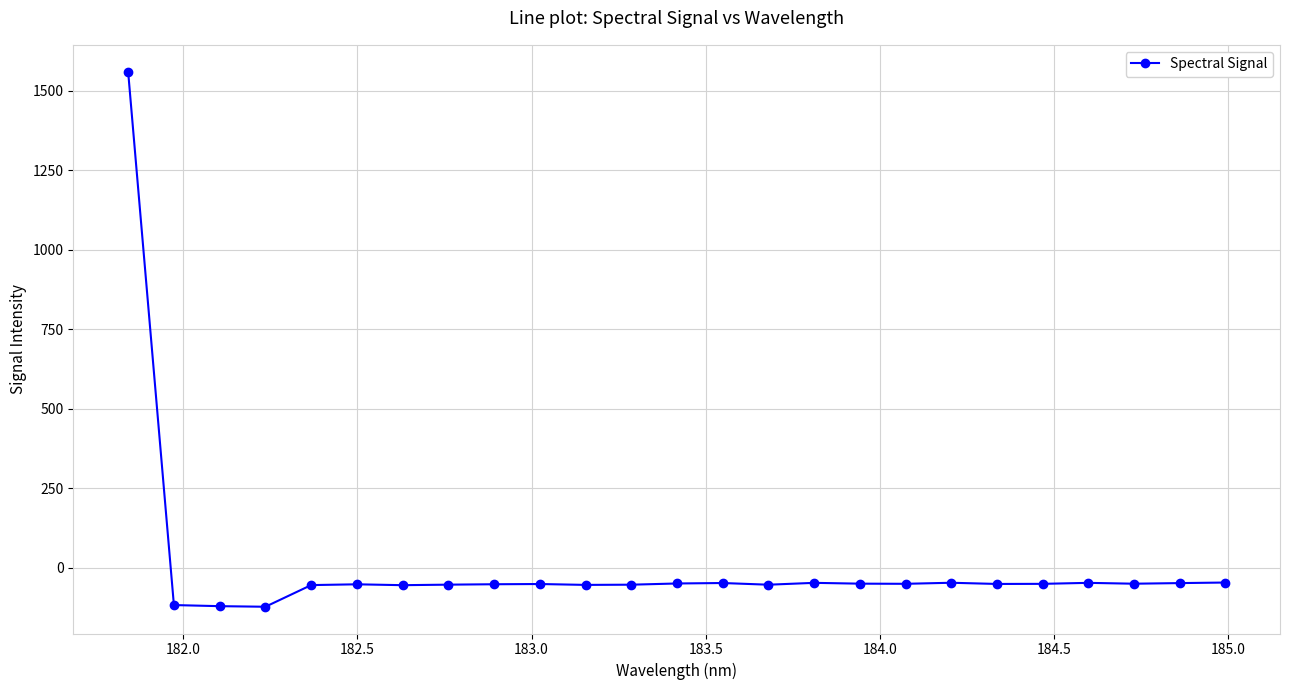

What is the difference between the maximum and minimum values?

1683.6